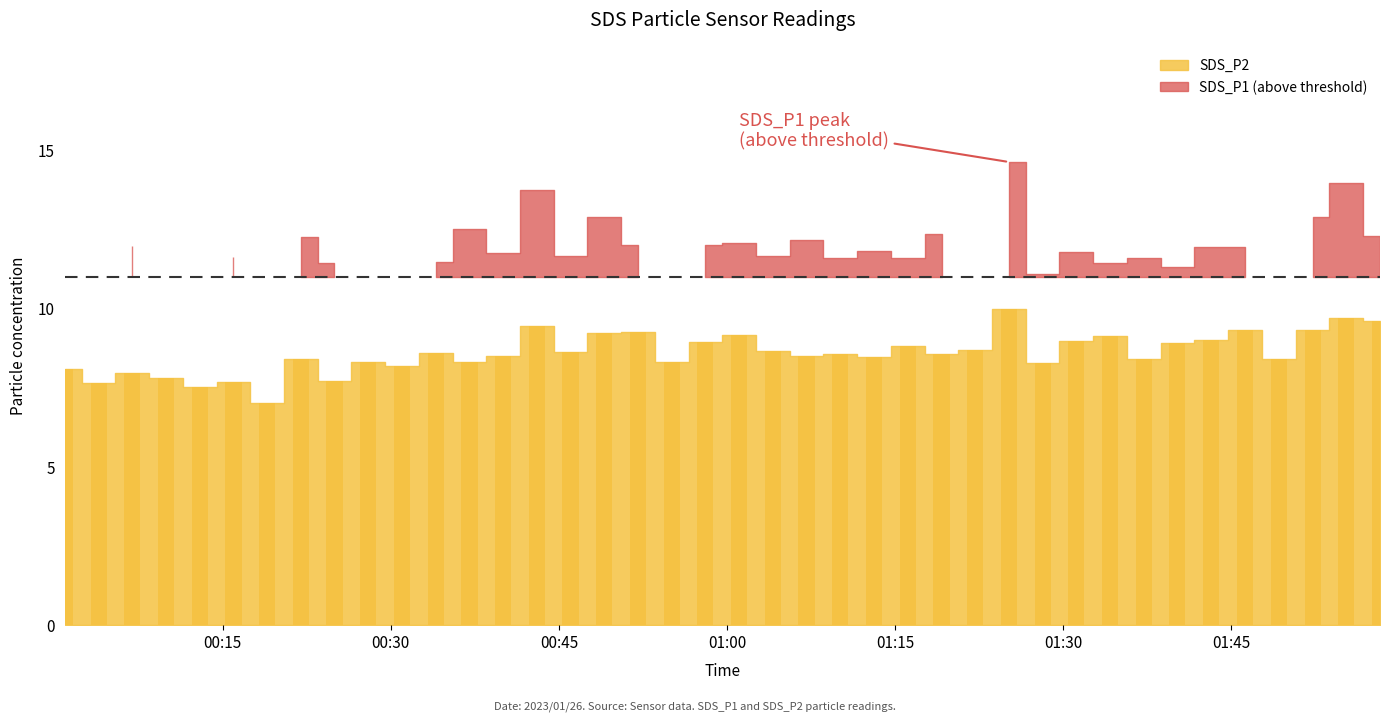

What is the difference between the second highest and minimum values?

2.7